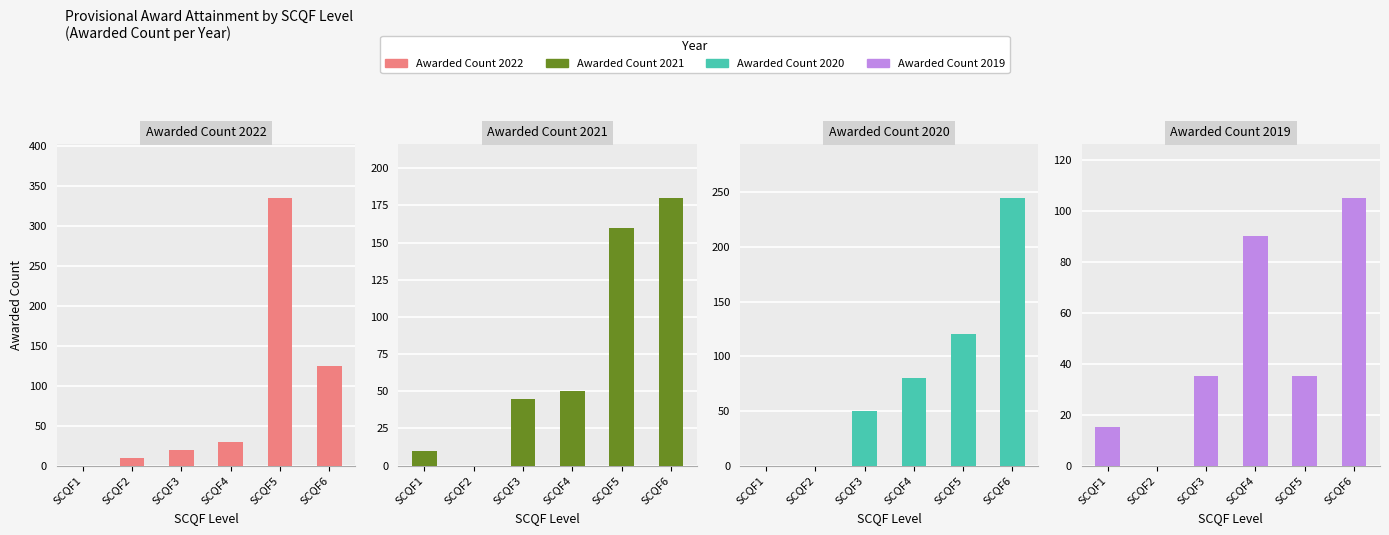

What is the difference between the highest and lowest values at SCQF2?

10